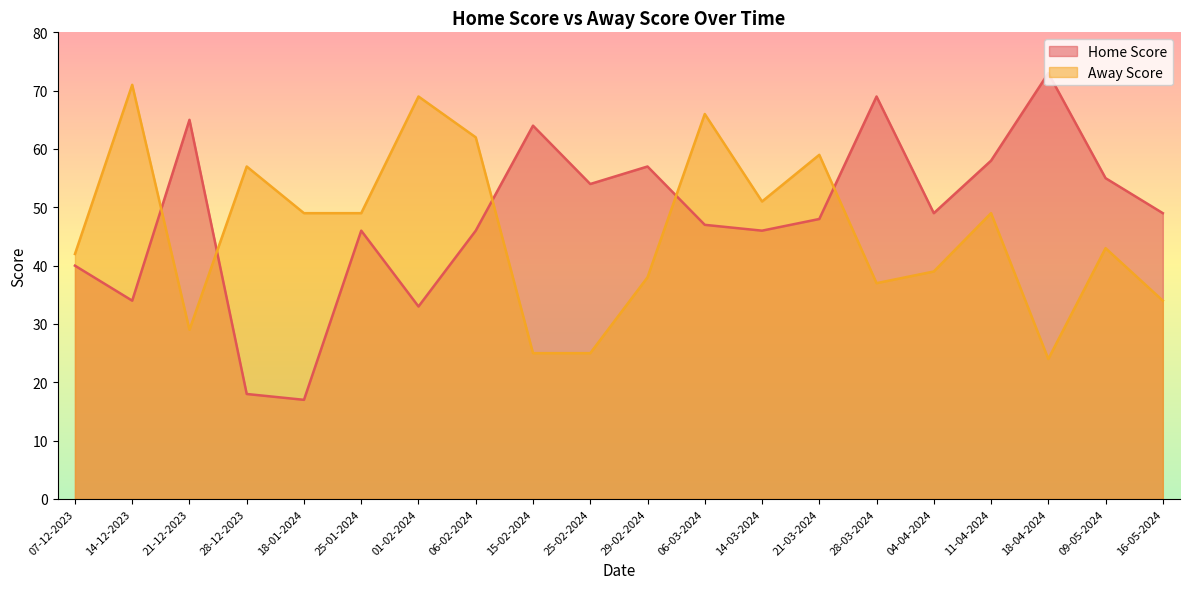

True or false: Away Score and Home Score cross at least once.

True